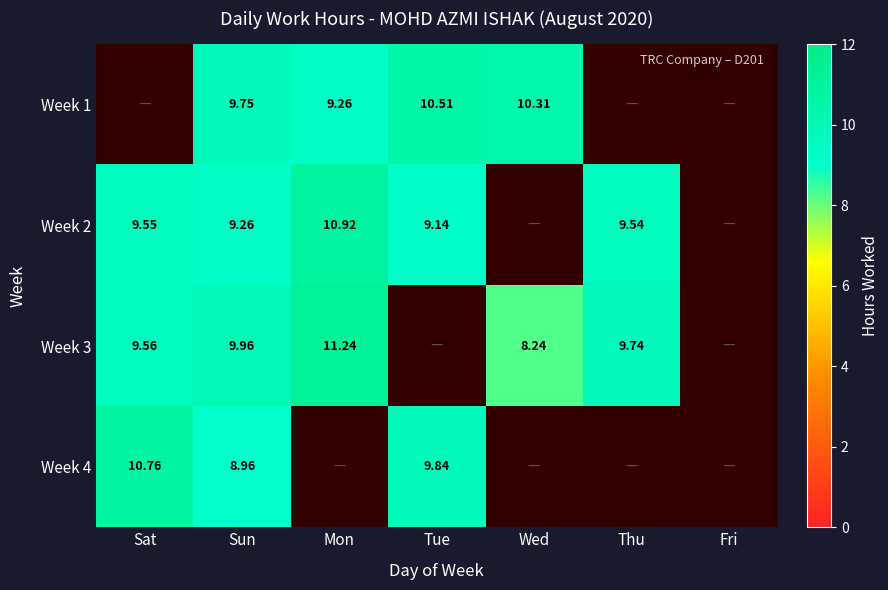

The Week 3 series shows 19.7 at Mon. True or false?

False